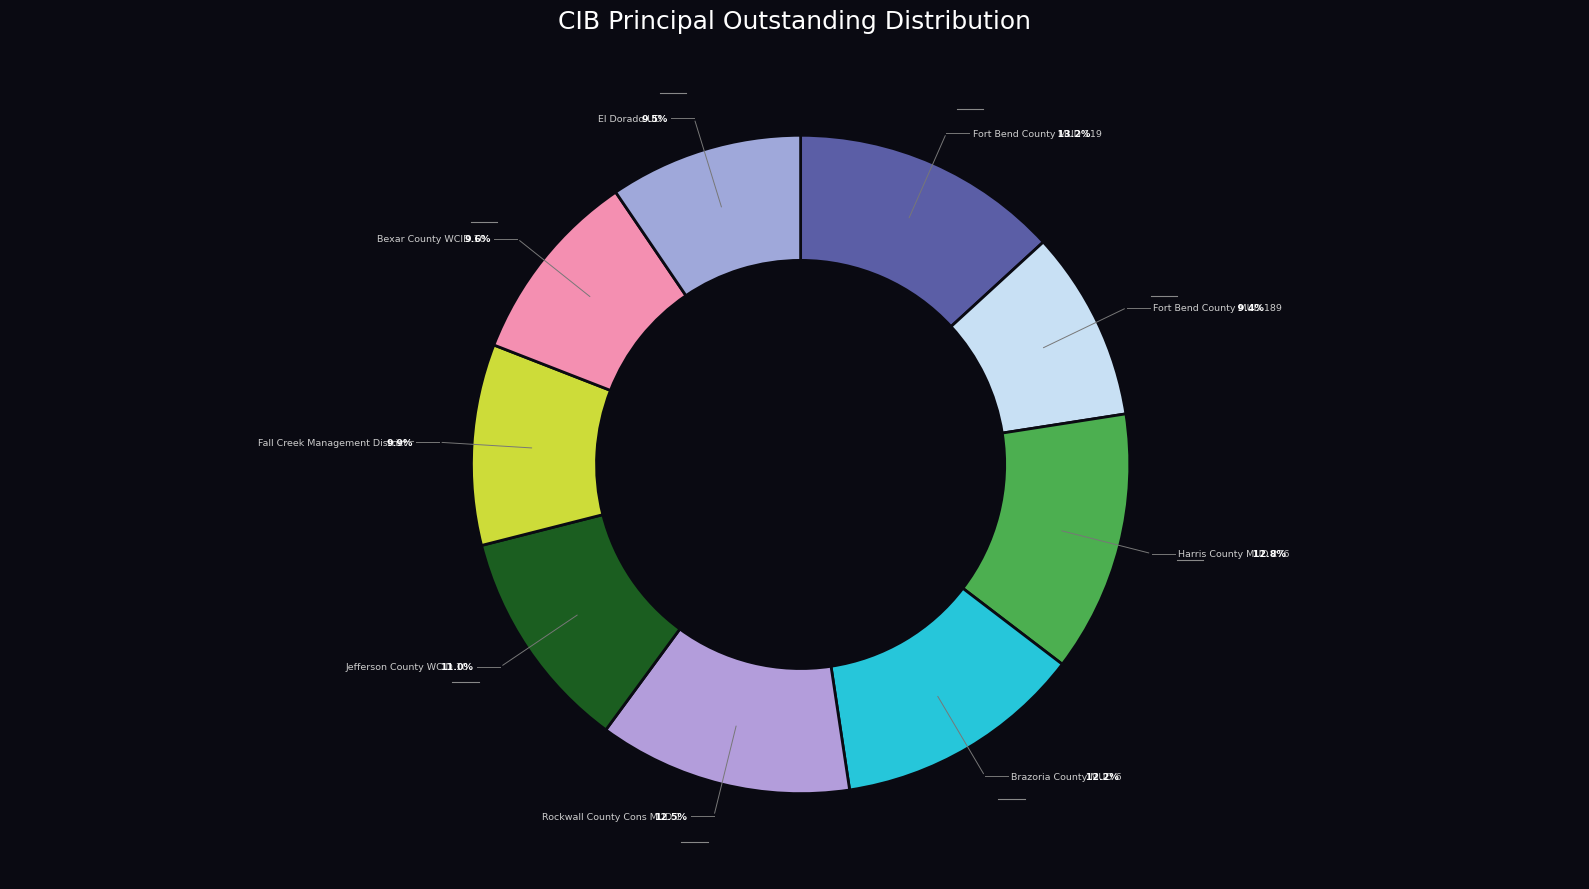

Do Brazoria County MUD 6 and Harris County MUD 276 together represent more than half of the pie?

No